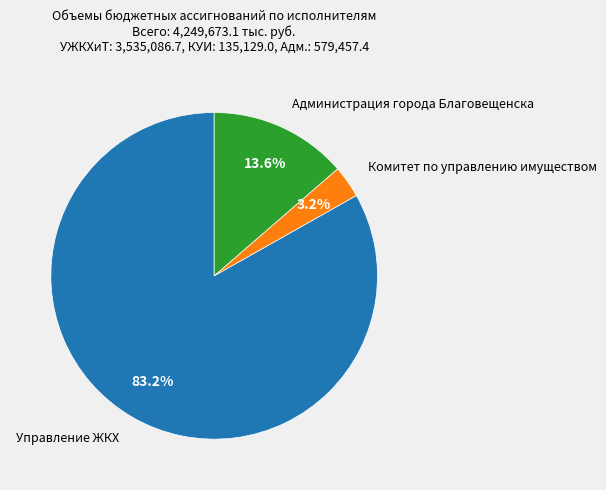

What percentage is the Комитет по управлению имуществом slice, to the nearest percent?

3%